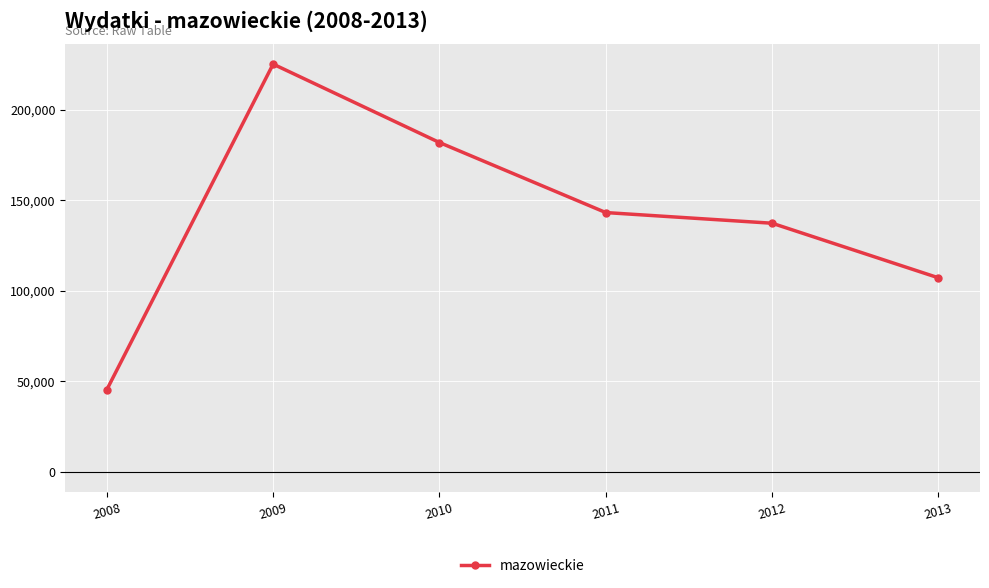

Which has a higher value, 2010 or 2009?

2009